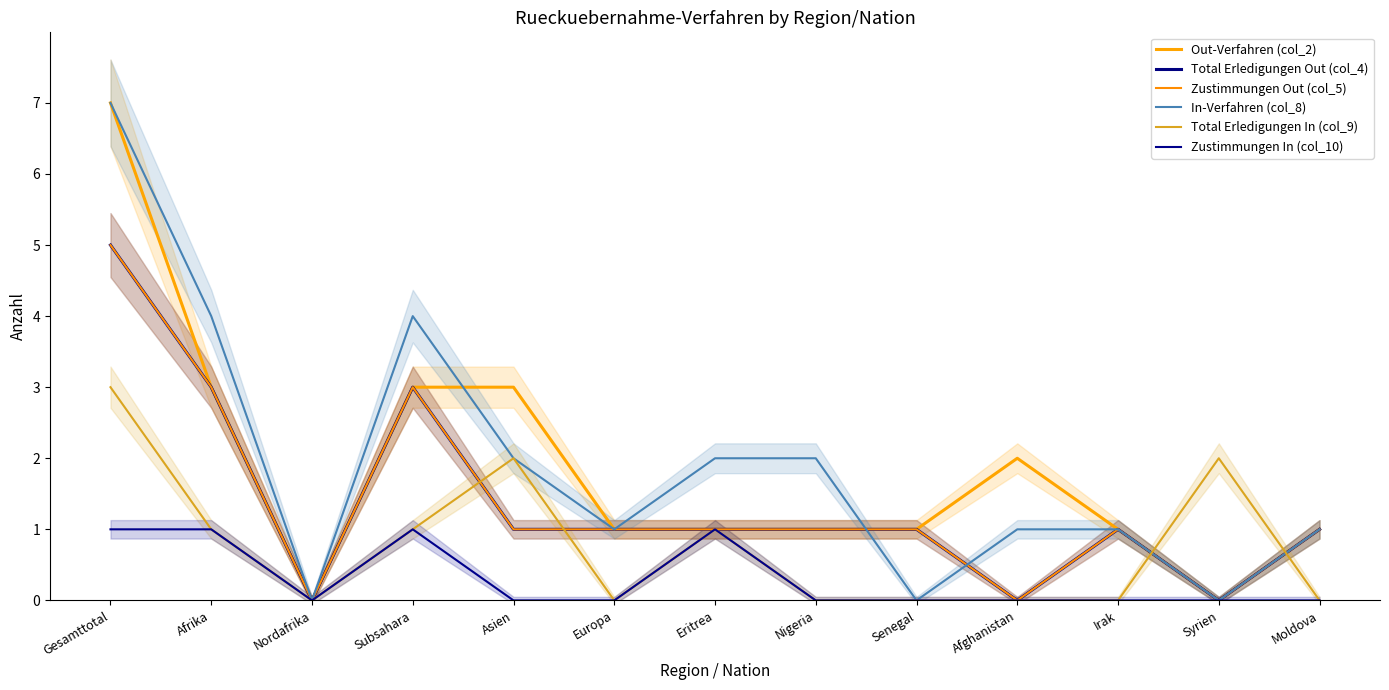

What is the label of the 2nd point from the right?

Syrien